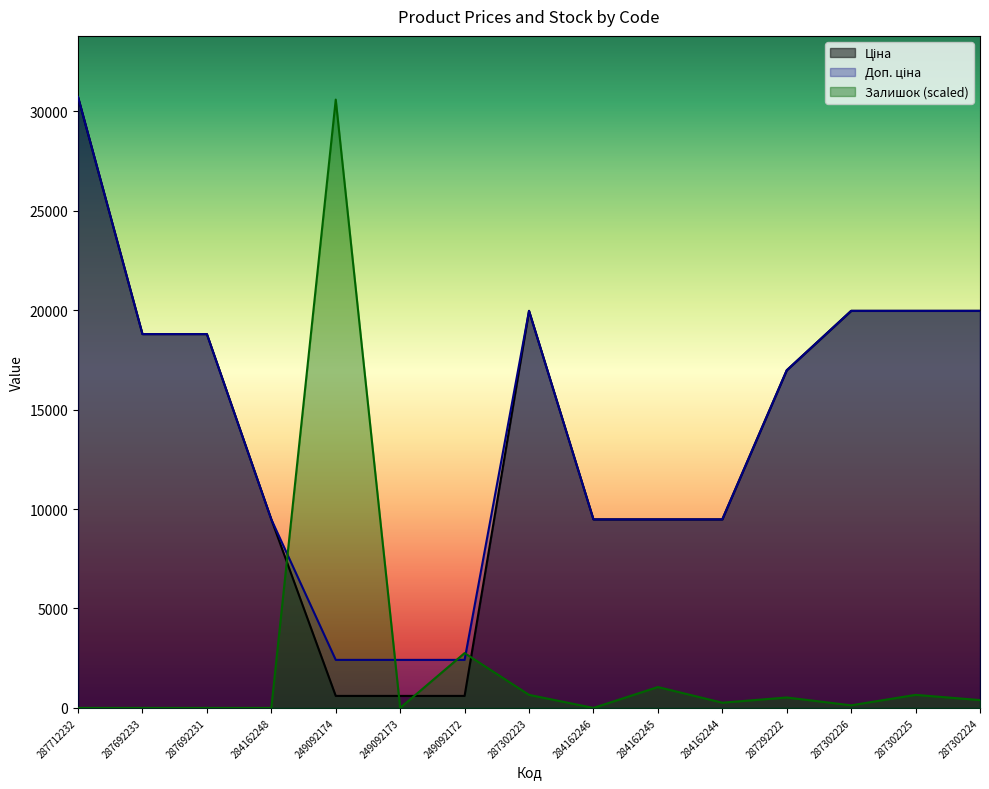

Reading left to right, what are all the values shown in this chart?

Ціна: 30717.1	18796.8	18796.8	9480.1	603.7	603.7	603.7	19964.2	9480.1	9480.1	9480.1	16976.3	19964.2	19964.2	19964.2
Доп. ціна: 30717.1	18796.8	18796.8	9480.1	2414.8	2414.8	2414.8	19964.2	9480.1	9480.1	9480.1	16976.3	19964.2	19964.2	19964.2
Залишок: 0.0	0.0	0.0	0.0	30585.9	0.0	2756.7	656.3	0.0	1050.2	262.5	525.1	131.3	656.3	393.8